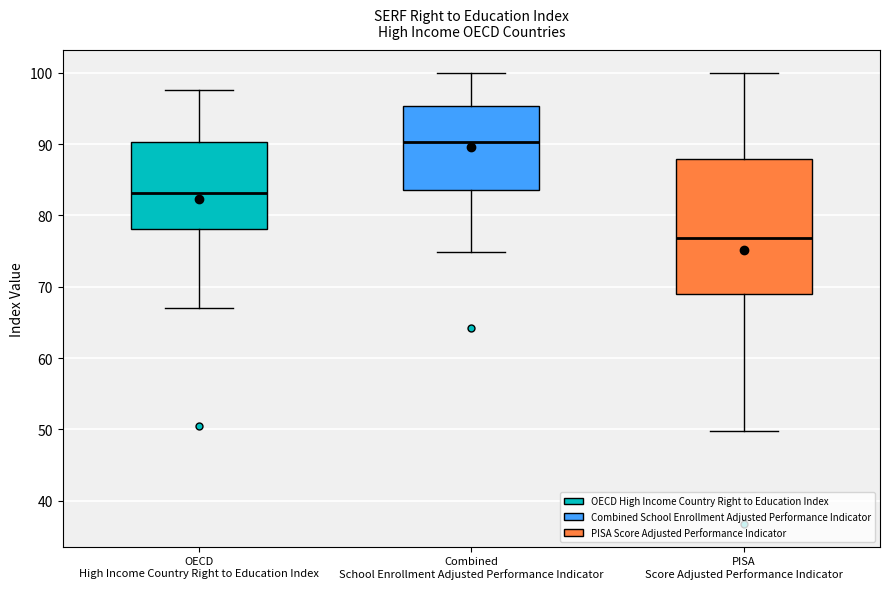

Where does the median line of the box for Combined School Enrollment Adjusted Performance Indicator sit on the y-axis? The values are not printed on the chart, so give them approximately, as read against the axis.

90